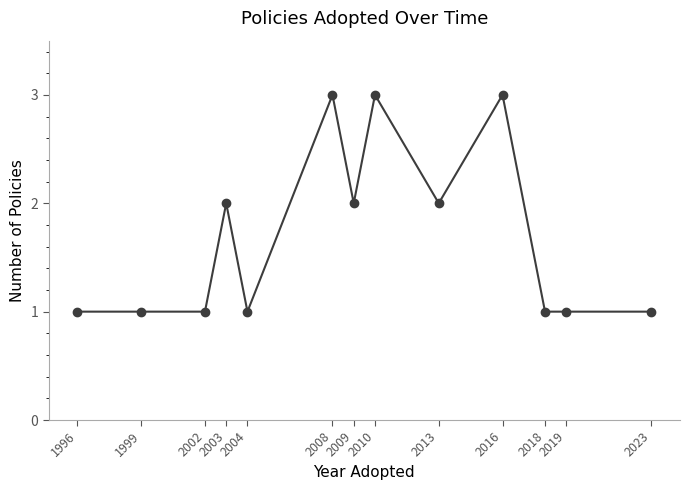

Reading right to left, extract all data points from this chart.

1	1	1	3	2	3	2	3	1	2	1	1	1